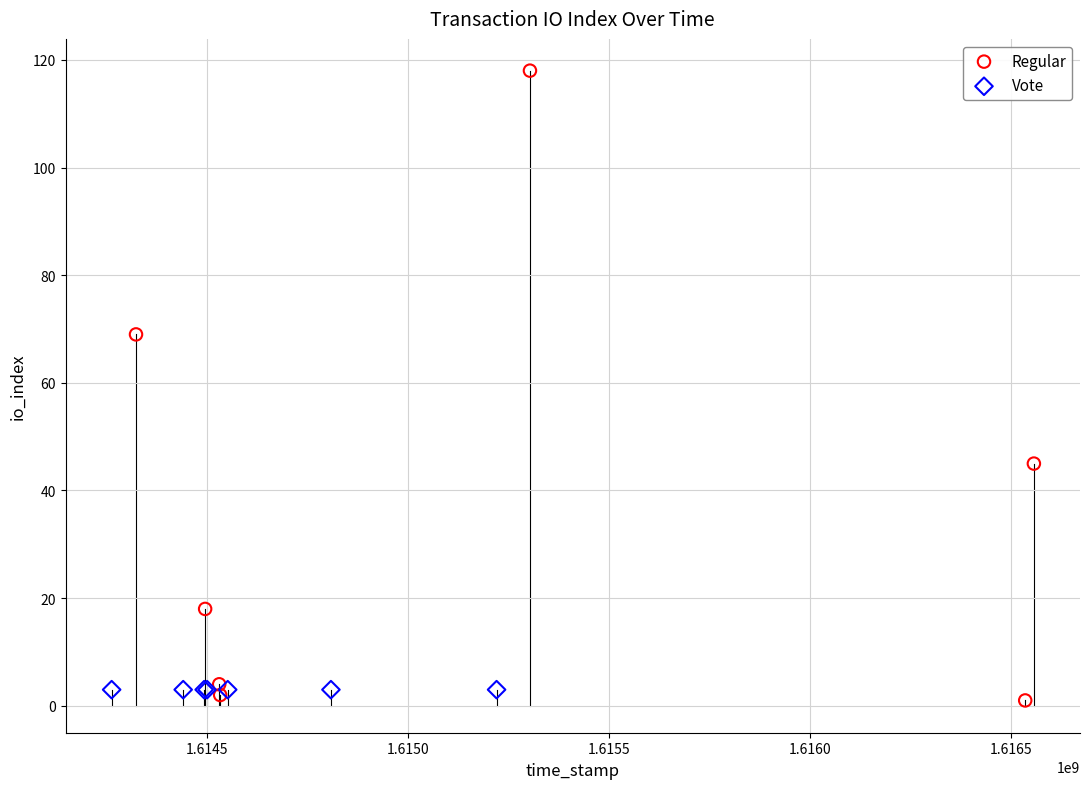

Which series contains the highest Y value?

Regular